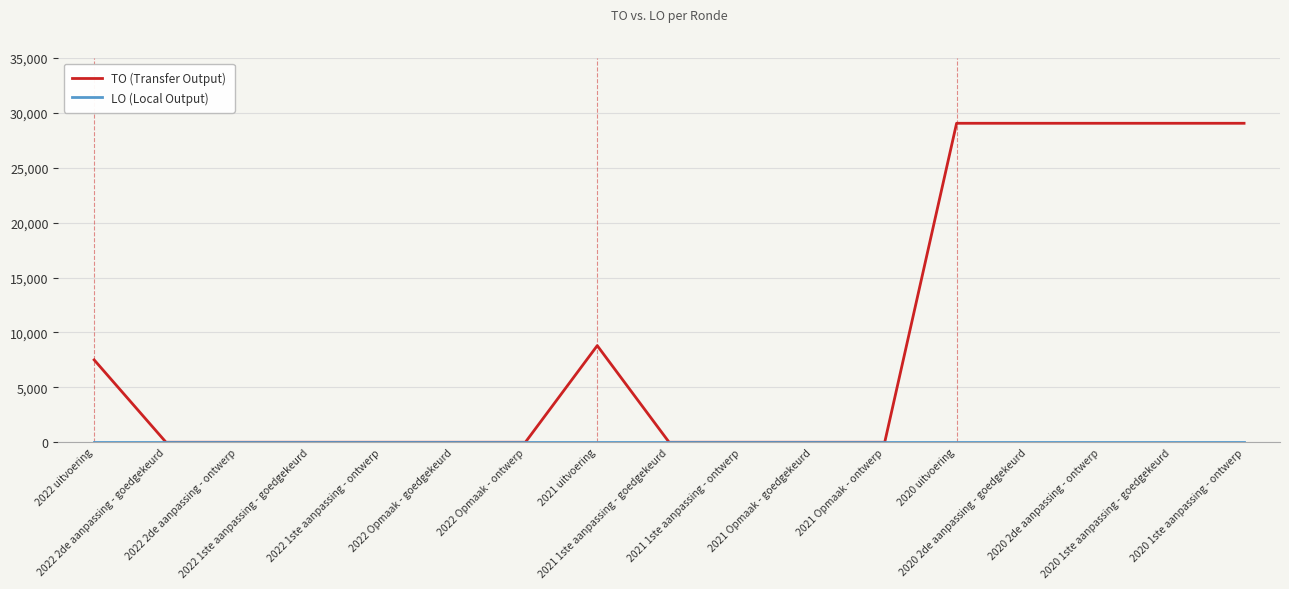

Count the TO (Transfer Output) values in the range 0 to 29046.

17